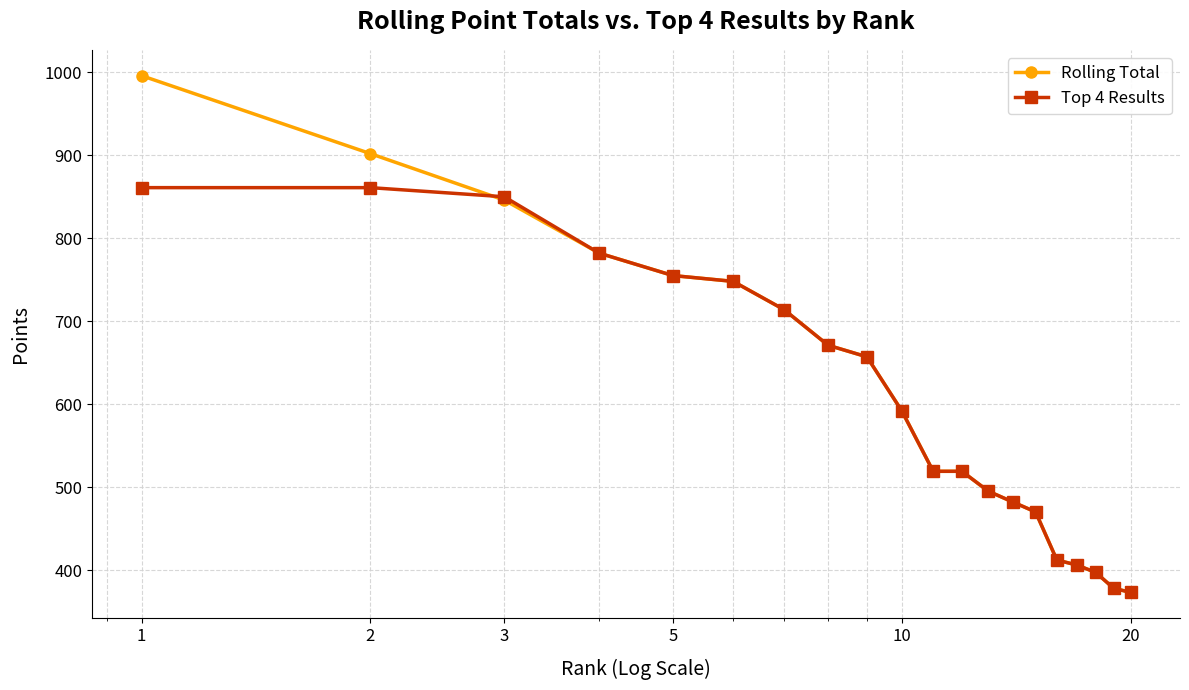

Is this an area chart (filled region under the line)?

No